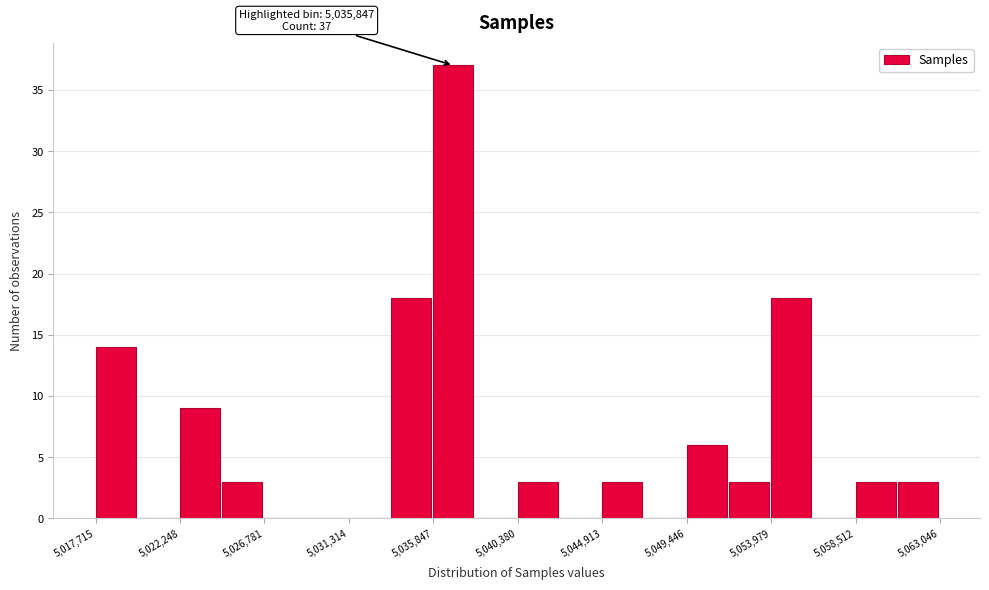

Over which range of the x-axis is the bar tallest?

5036000 to 5038000